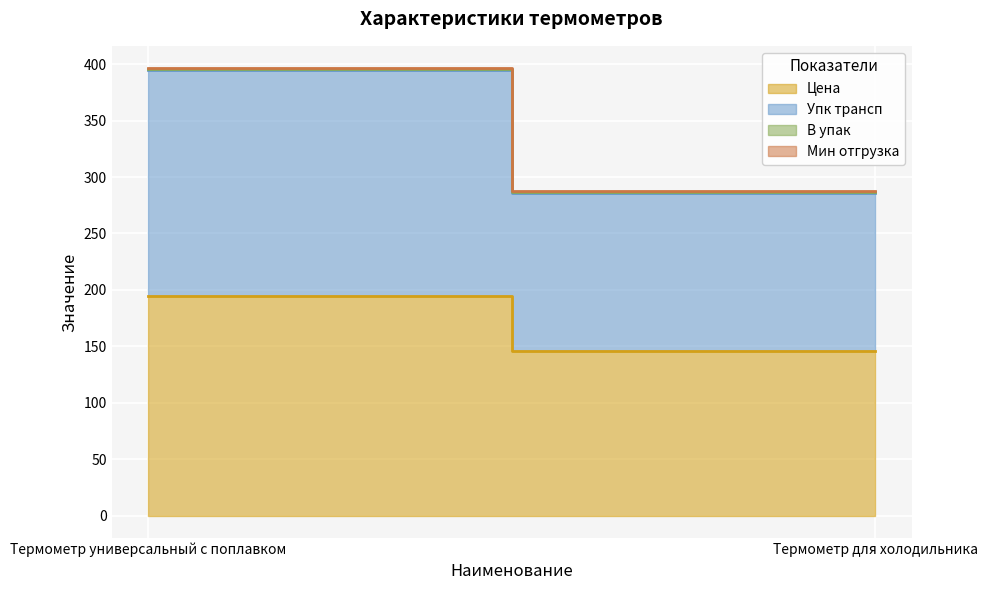

What is the maximum value for Цена?

194.4